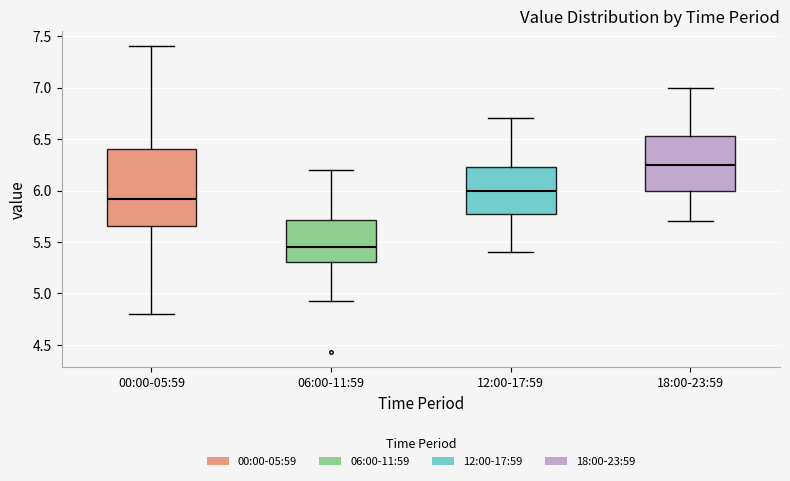

Which box is the tallest, from its lower edge to its upper edge?

00:00-05:59